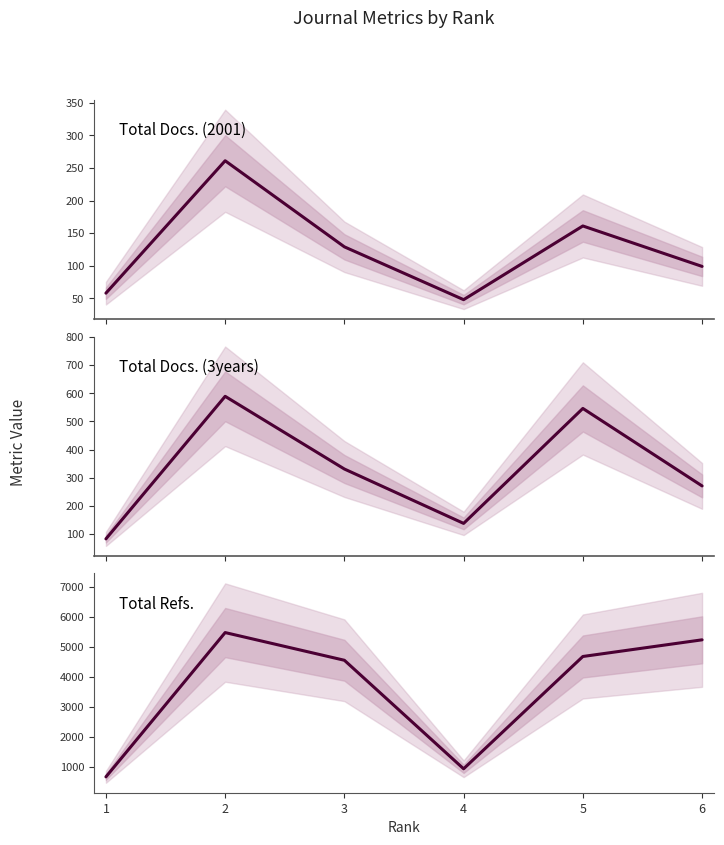

What is the value of the Total Refs. point at the 3rd from the left?

4544